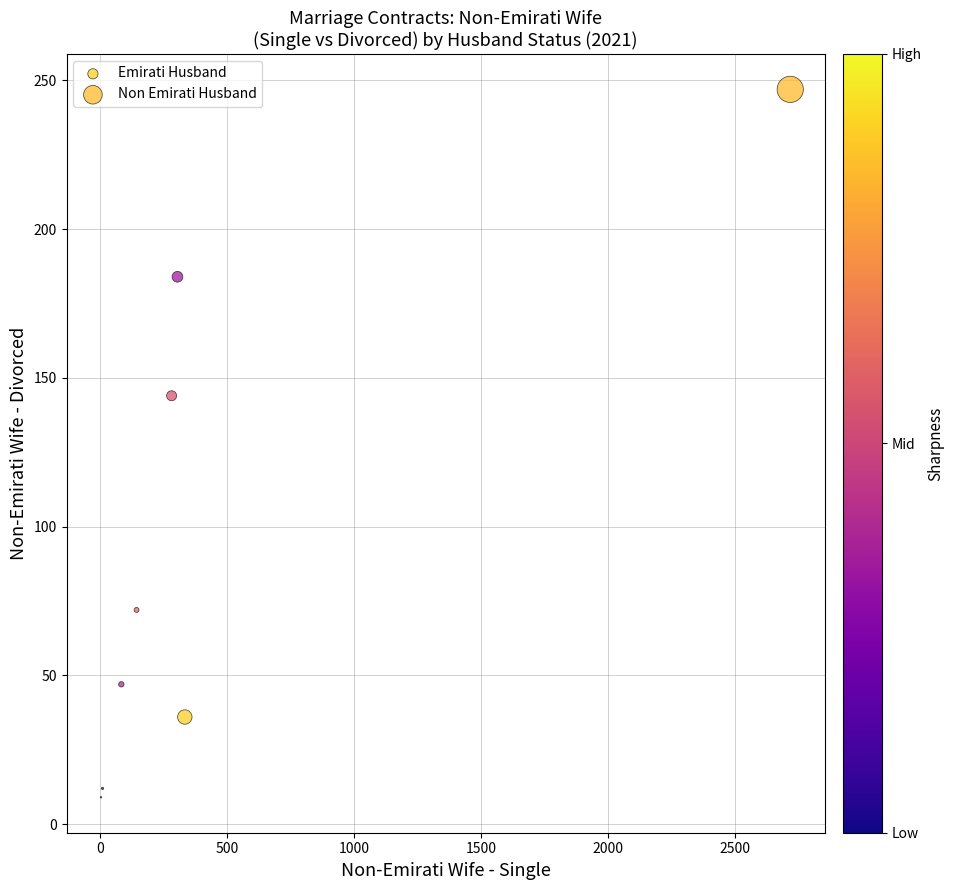

Which series contains the highest Y value?

Non Emirati Husband